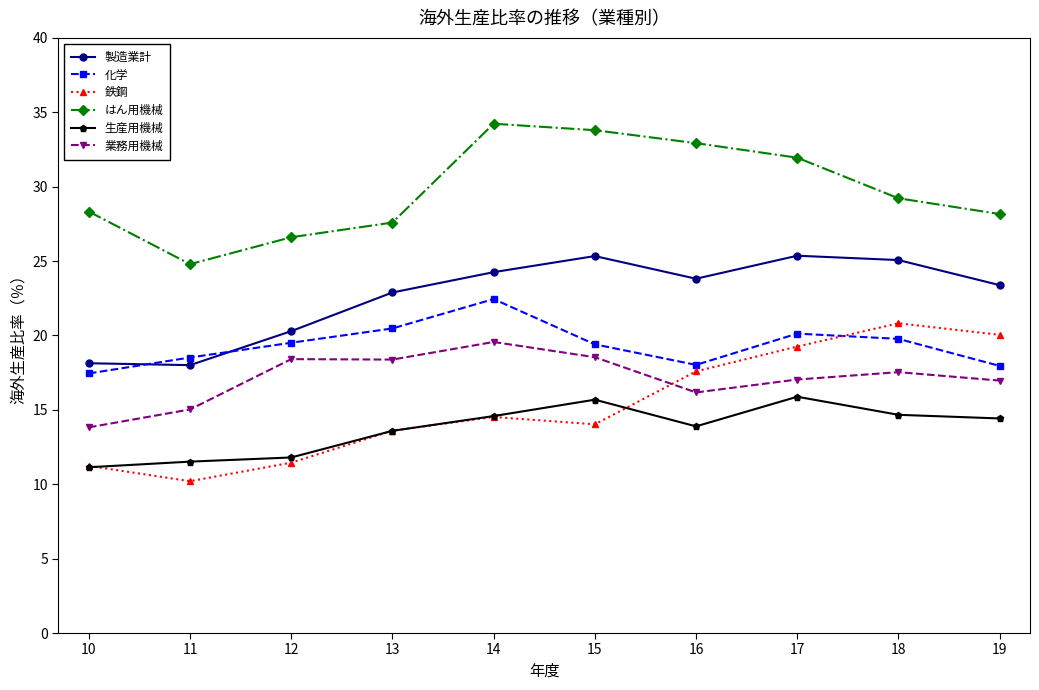

What is the average value of the 業務用機械 series?

17.1